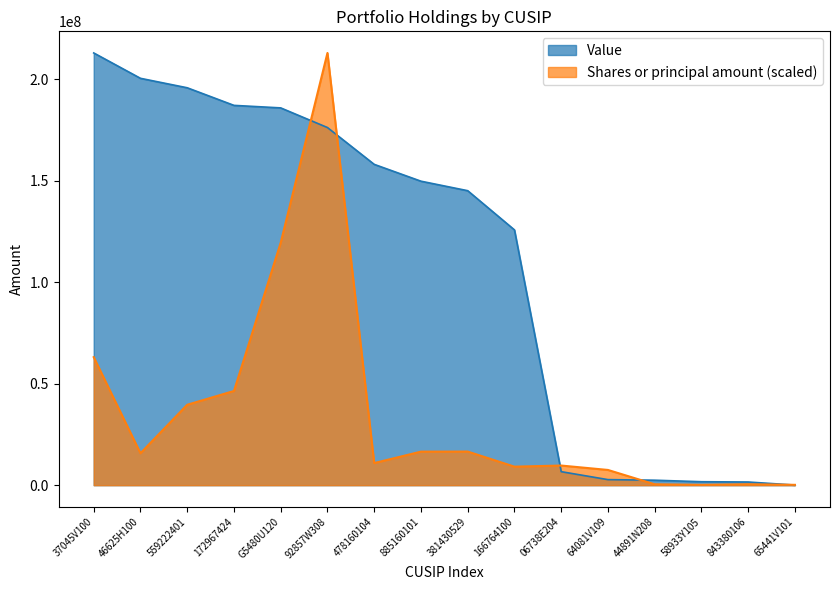

Between 166764100 and 843380106, which series saw the biggest shift?

Value